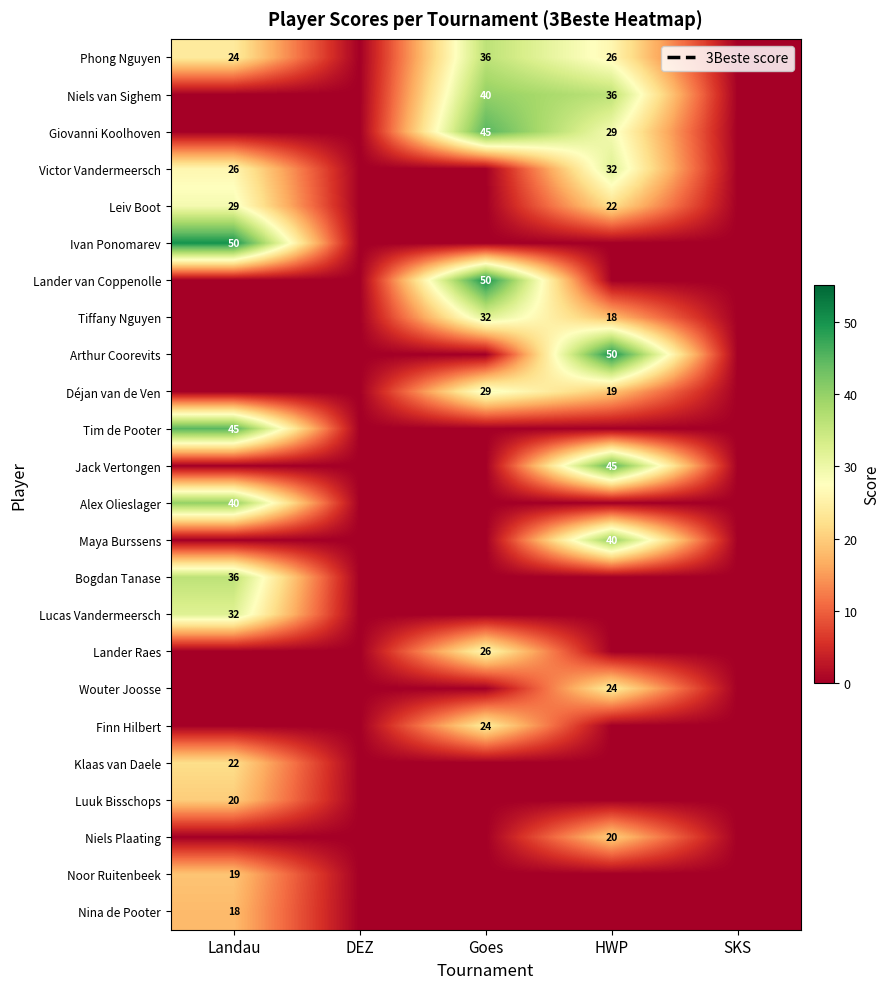

Between Goes and SKS, which is larger?

Goes